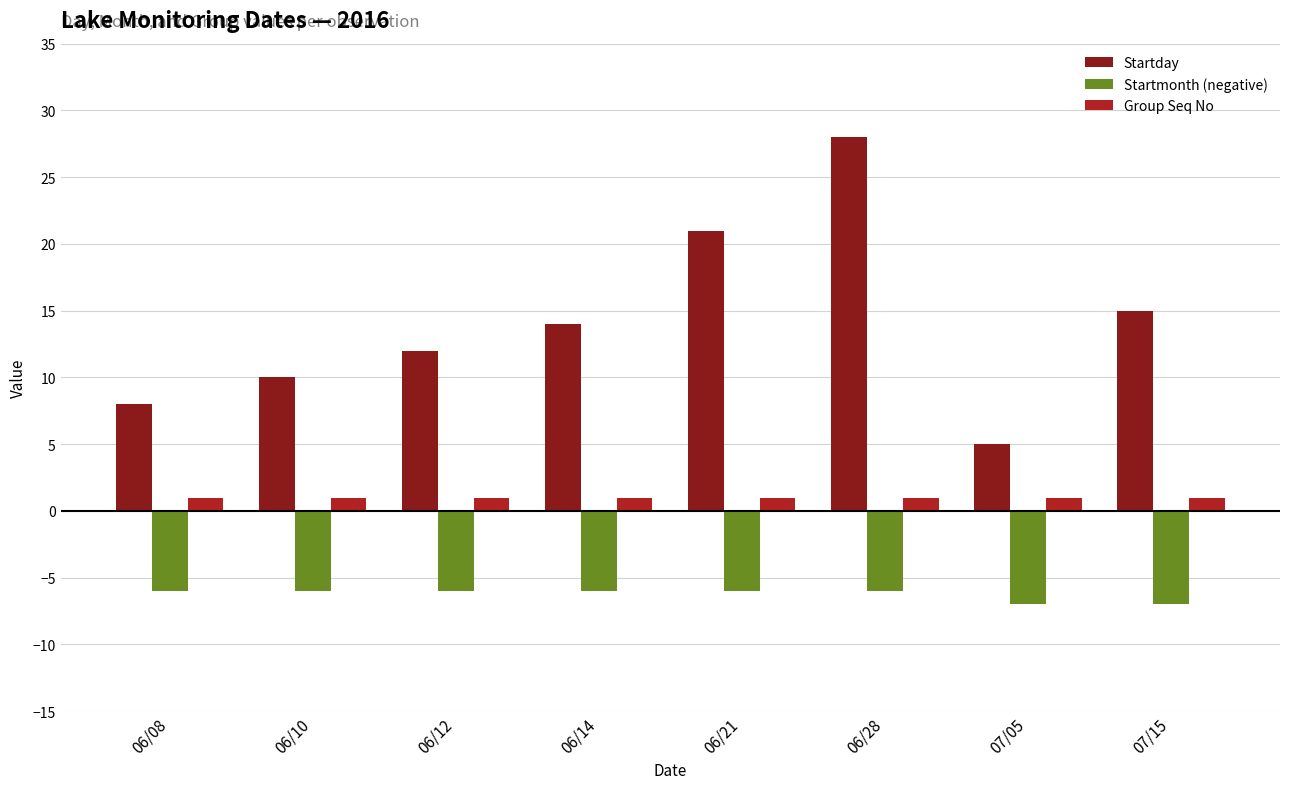

Where is Startday nearest to the value 16?

07/15